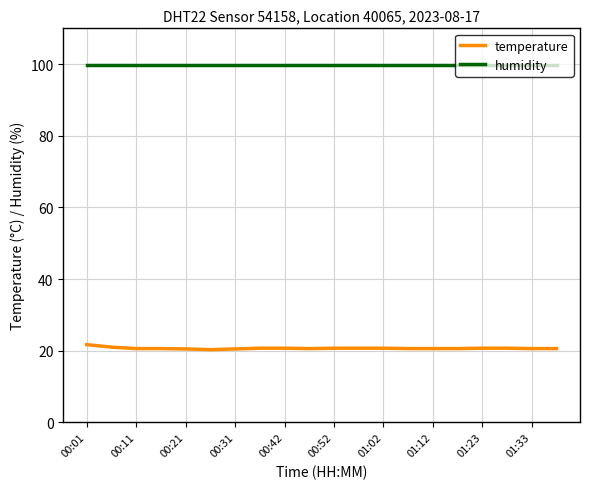

List the series in order of their peak value, lowest first.

temperature, humidity